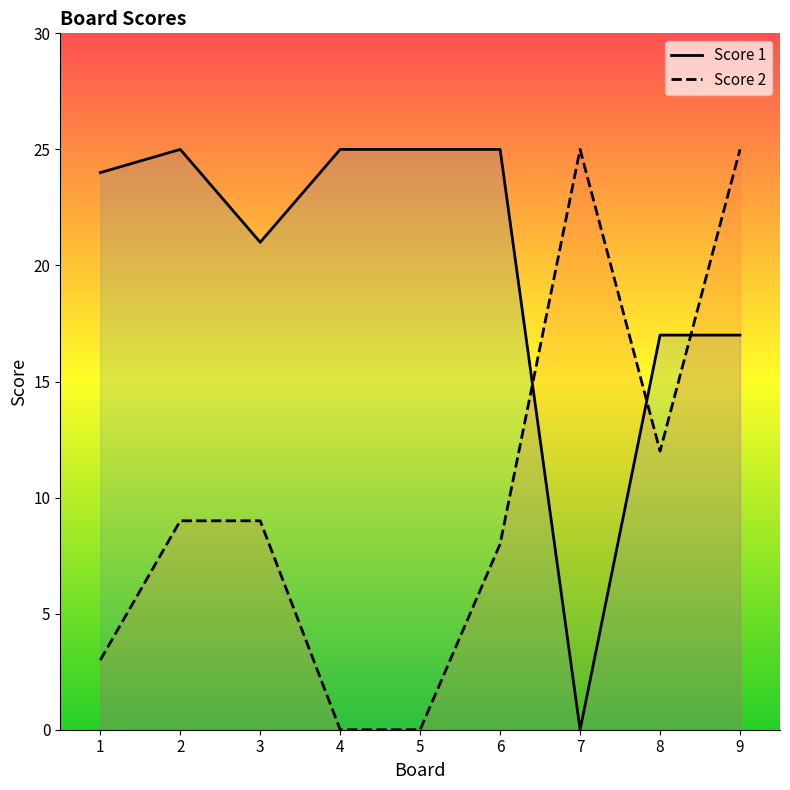

At which label is Score 2 closest to 12?

8